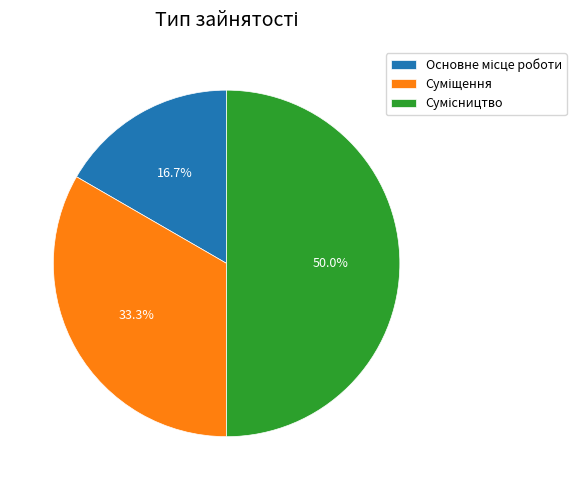

How many slices are in this pie chart?

3